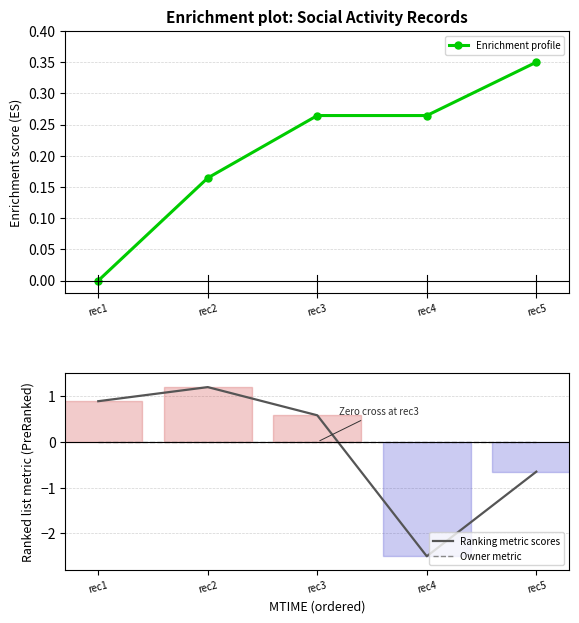

How many Enrichment profile values are between 0 and 1?

5